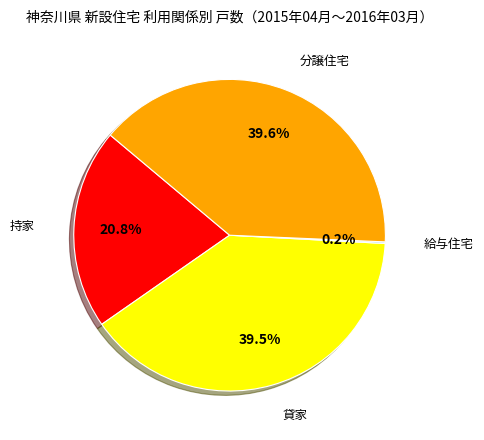

Is there any slice that represents more than half of the pie?

No